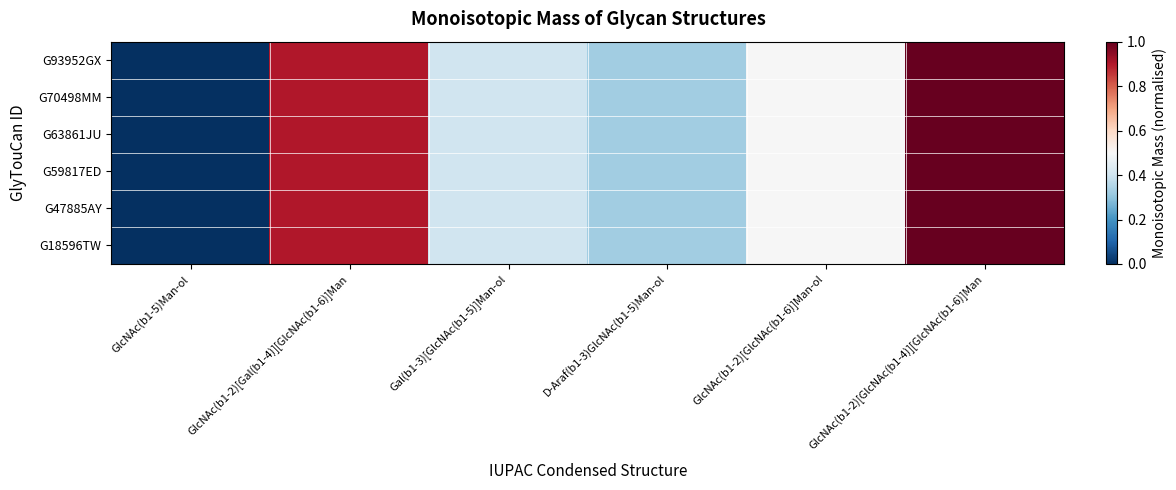

What is the total value across all series at GlcNAc(b1-2)[GlcNAc(b1-6)]Man-ol?

3.0